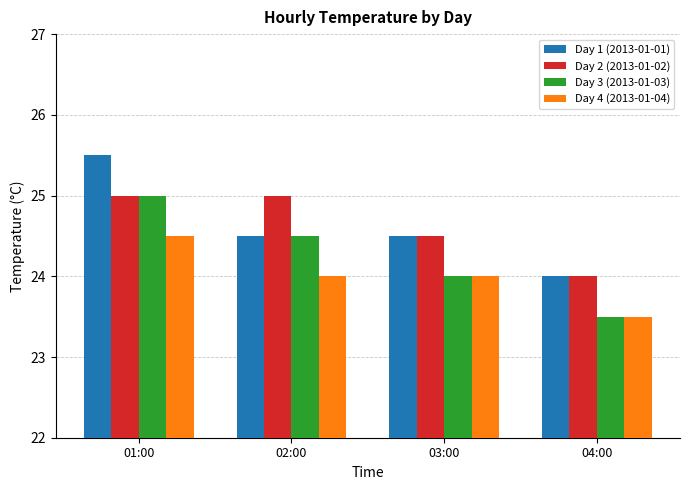

What is the difference between the highest and lowest values at 04:00?

0.5